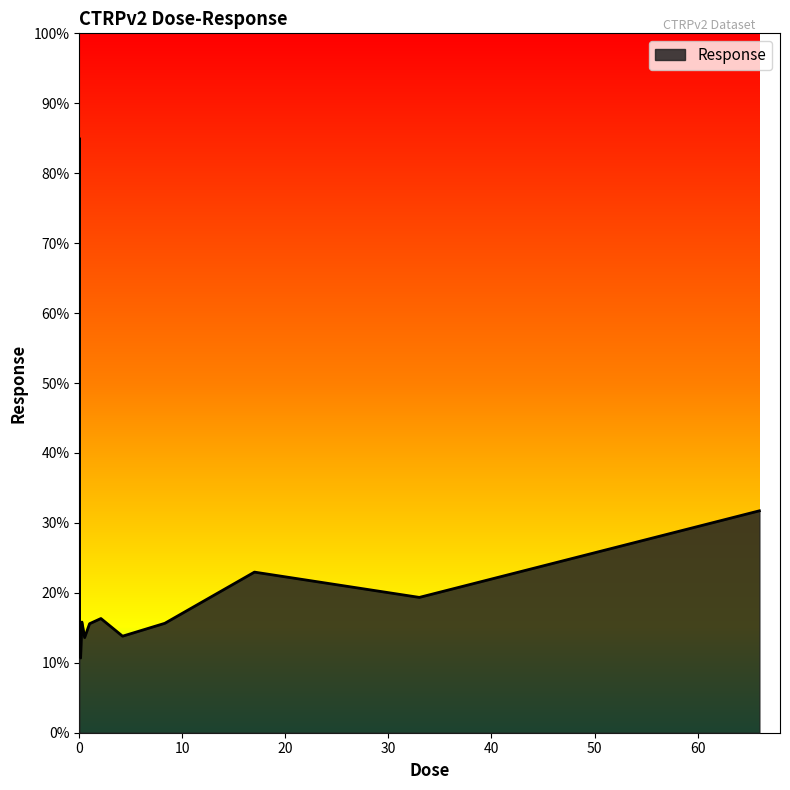

What is the minimum value shown in the chart?

10.7